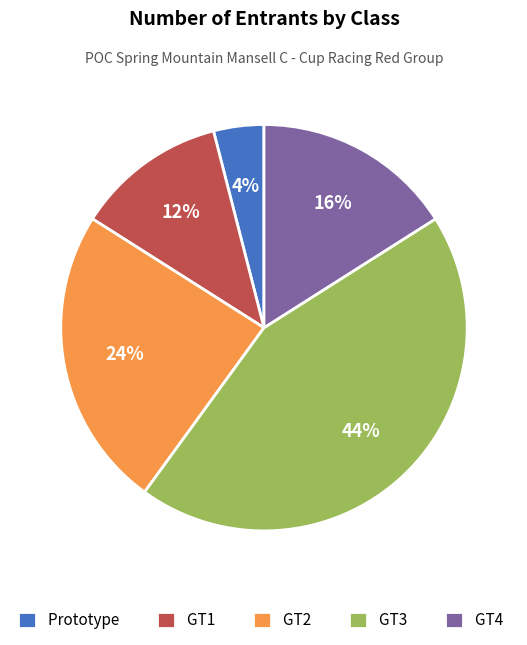

Combined, do GT2 and GT3 account for over 50%?

Yes